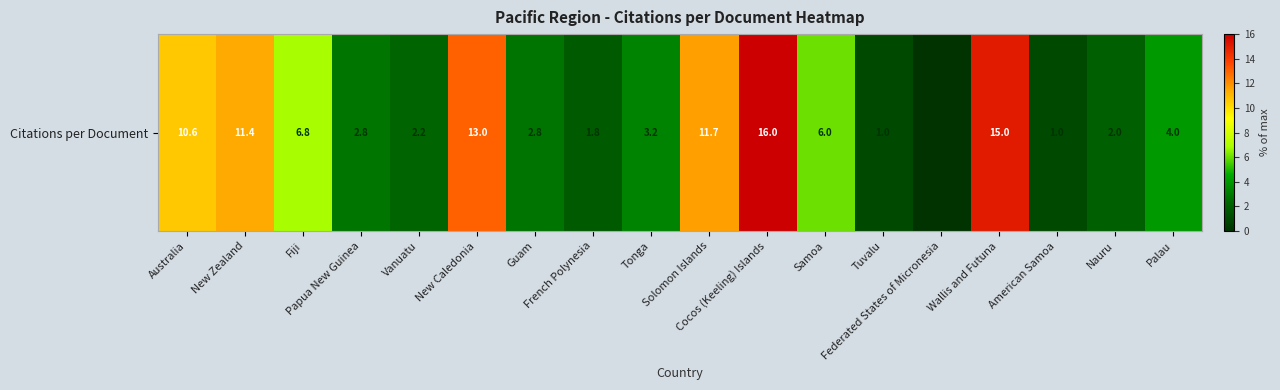

Reading left to right, list all the values displayed in this chart.

10.6	11.4	6.8	2.8	2.2	13.0	2.8	1.8	3.2	11.7	16.0	6.0	1.0	0.0	15.0	1.0	2.0	4.0